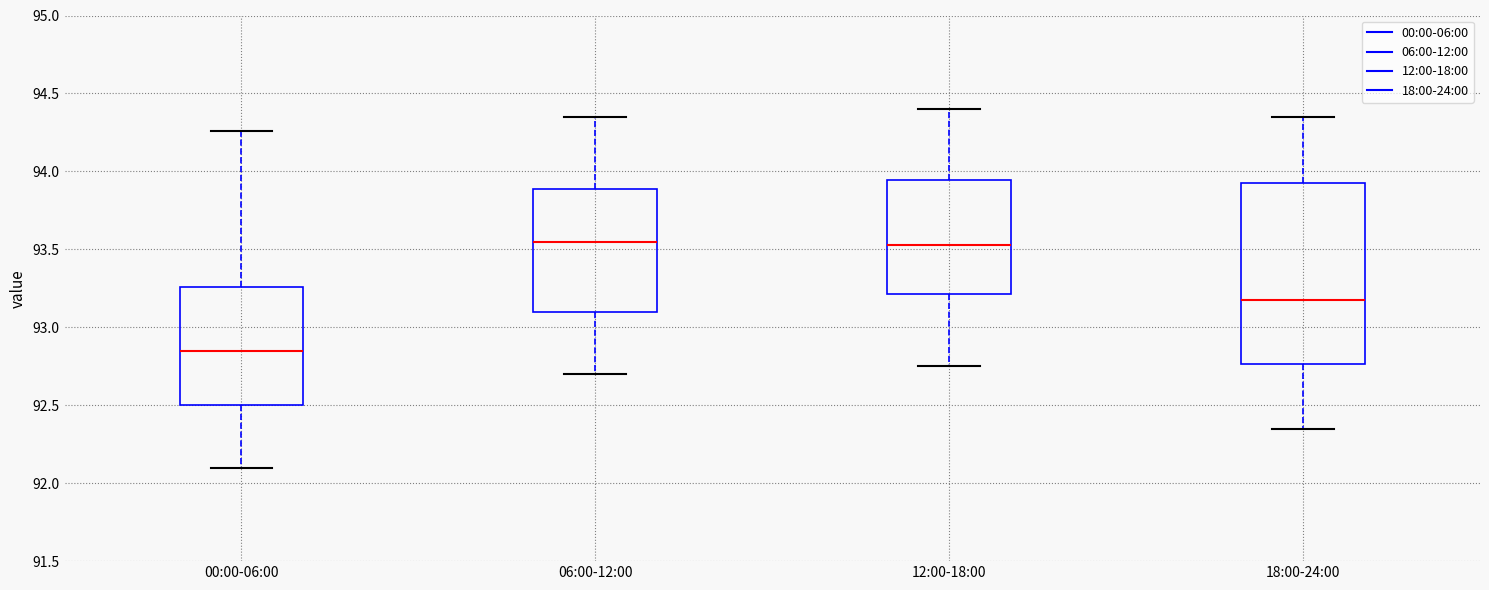

Where does the lower whisker of the box for 12:00-18:00 end on the y-axis? The values are not printed on the chart, so give them approximately, as read against the axis.

92.75